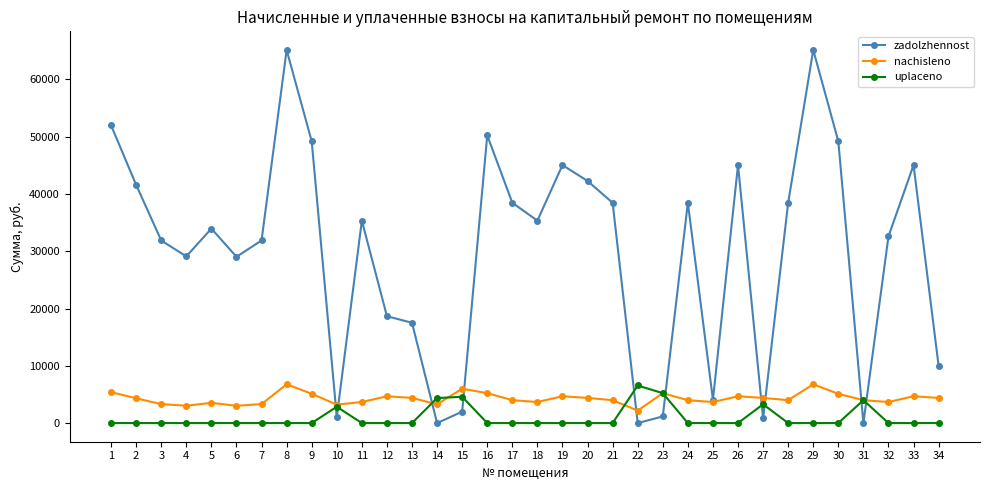

What is the value of the uplaceno point at the 10th from the left?

2848.6